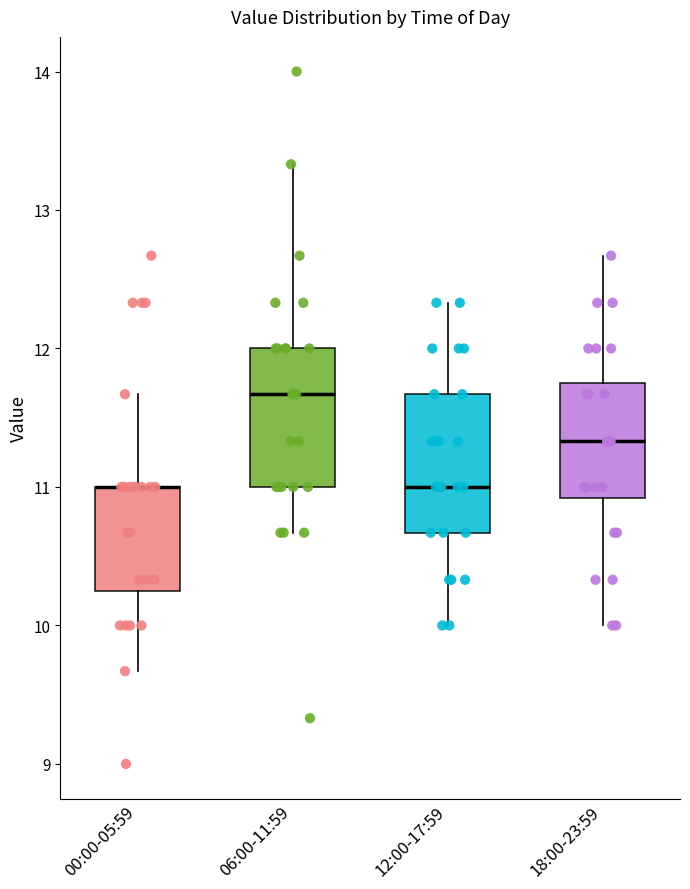

Reading left to right, transcribe this box plot: for each box, give where its median line is, the range the box spans, and where its two whiskers end, as read against the y-axis. The values are not printed on the chart, so give them approximately, as read against the axis.

00:00-05:59: median 11.0 (drawn on the box's upper edge), box 10.2 to 11.0, whiskers 9.7 to 11.7
06:00-11:59: median 11.7, box 11.0 to 12.0, whiskers 10.7 to 13.3
12:00-17:59: median 11.0, box 10.7 to 11.7, whiskers 10.0 to 12.3
18:00-23:59: median 11.3, box 10.9 to 11.8, whiskers 10.0 to 12.7